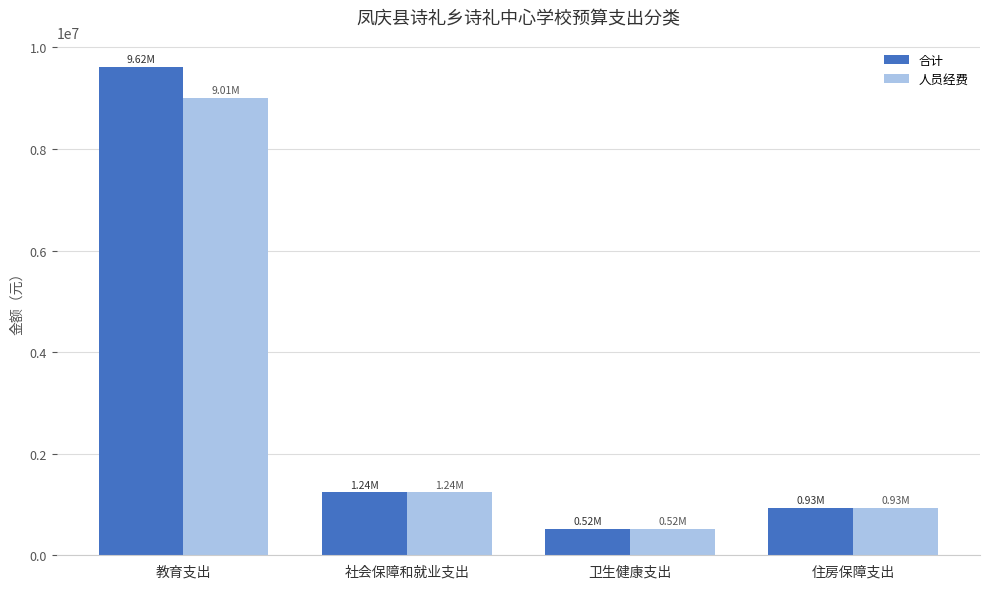

Reading right to left, what are all the values shown in this chart?

合计: 930335.0	524316.8	1244844.2	9617977.5
人员经费: 930335.0	524316.8	1244844.2	9006866.5